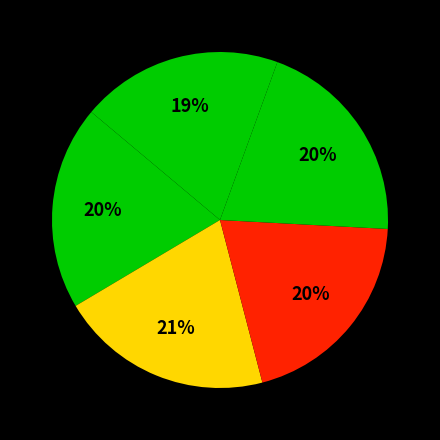

Is there any slice that represents more than half of the pie?

No